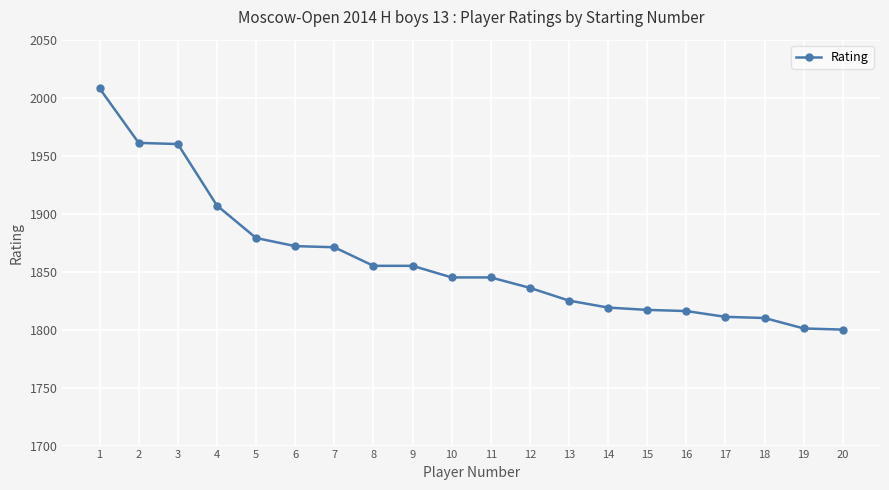

What is the difference between the maximum and second lowest values?

207